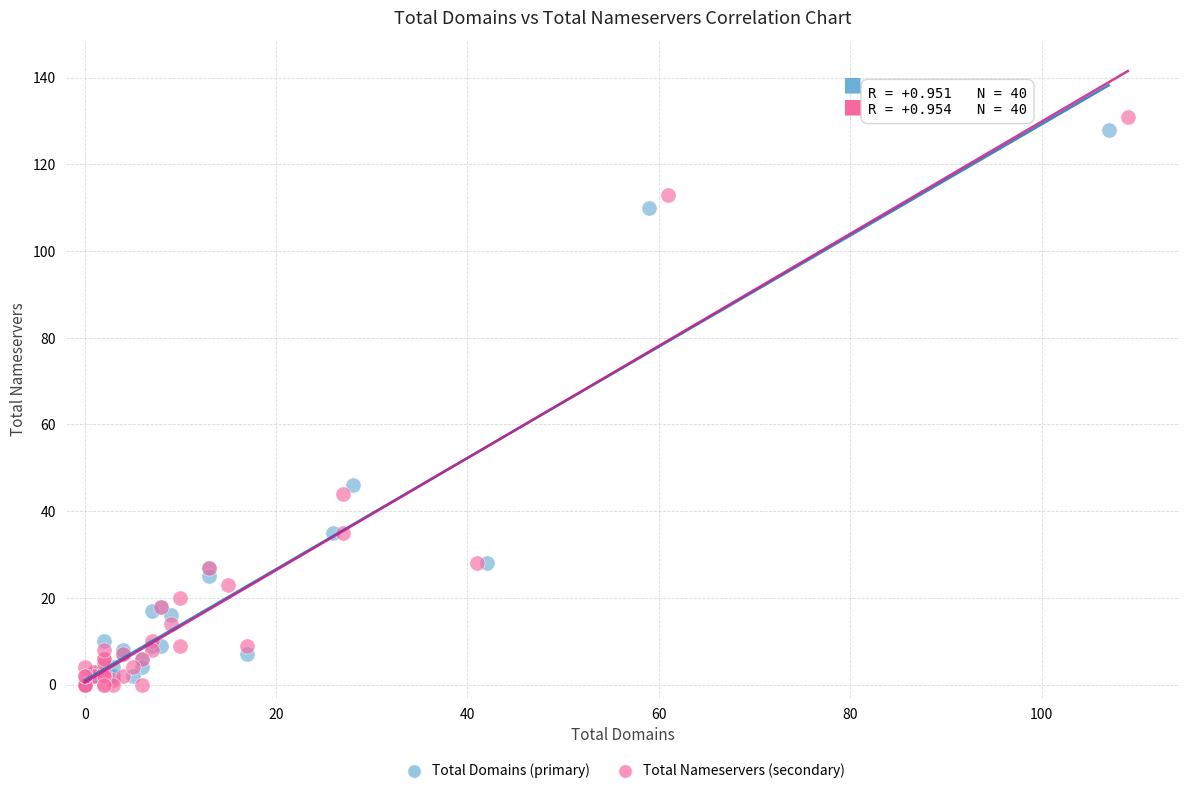

Which series has the largest Y range (max minus min)?

Total Nameservers (secondary)